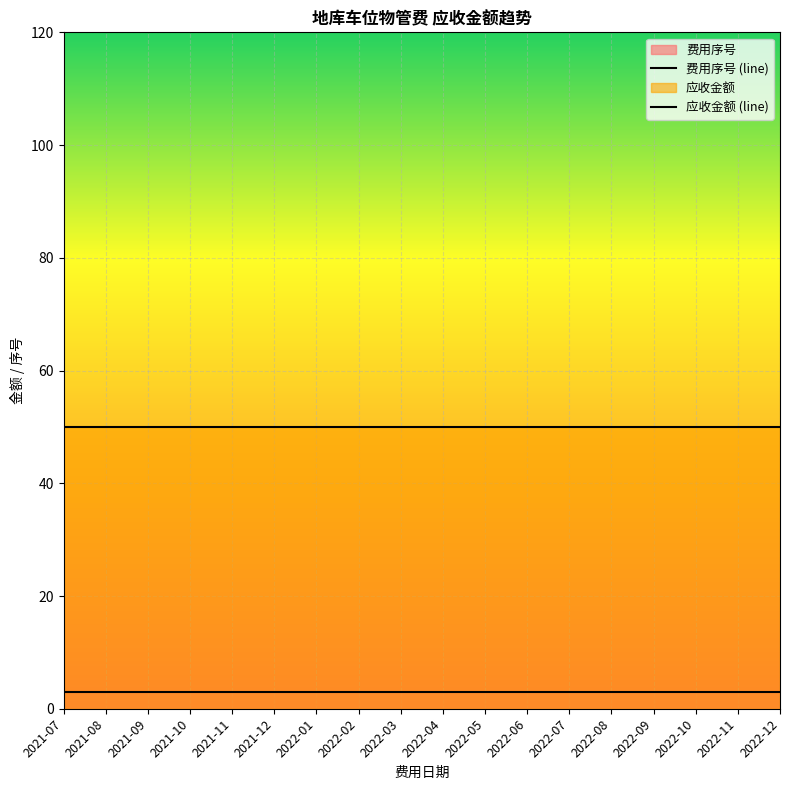

What is the sum of all 应收金额 values?

900